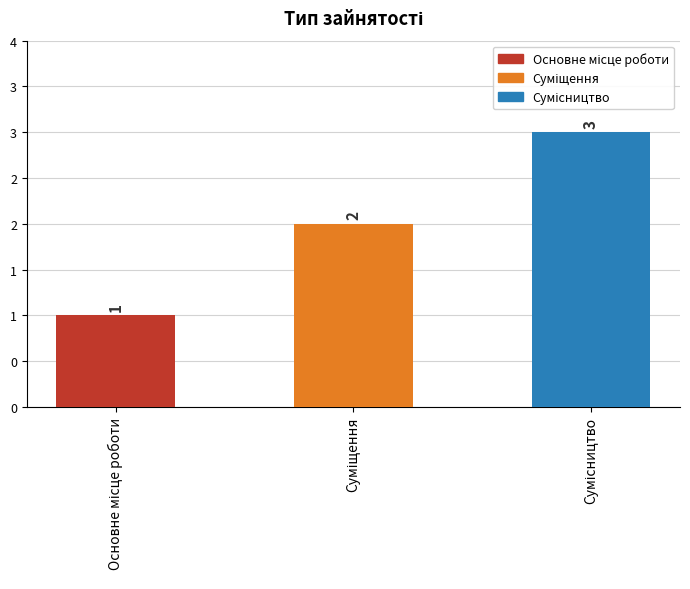

Reading left to right, list all the values displayed in this chart.

Основне місце роботи=1	Суміщення=2	Сумісництво=3